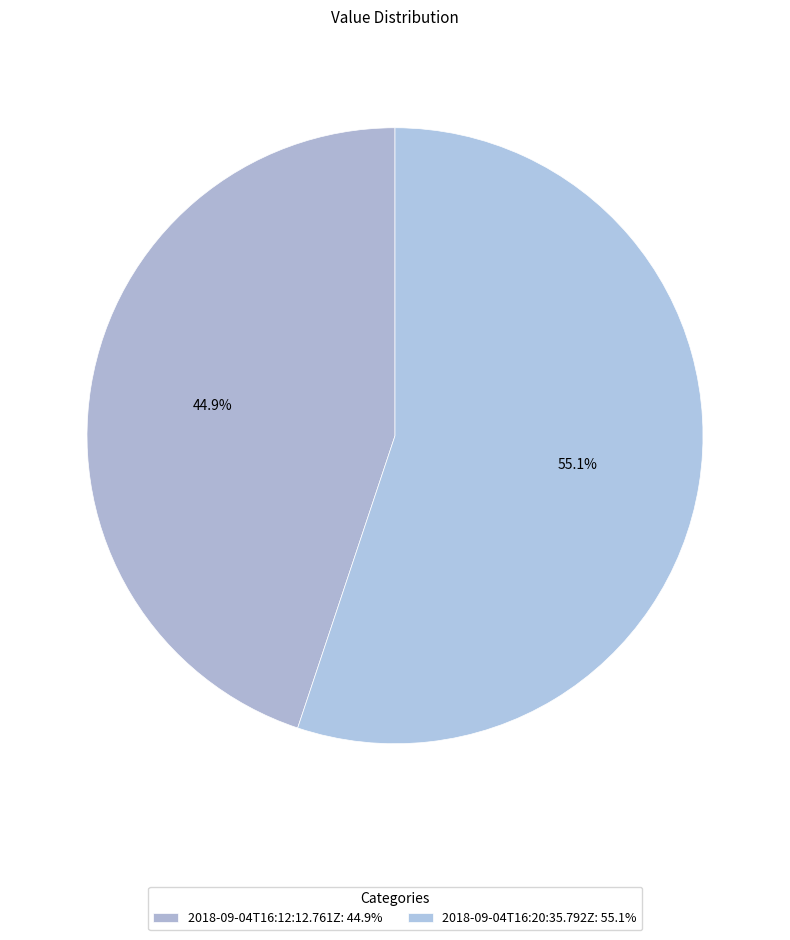

Rank the categories by value from highest to lowest.

2018-09-04T16:20:35.792Z, 2018-09-04T16:12:12.761Z